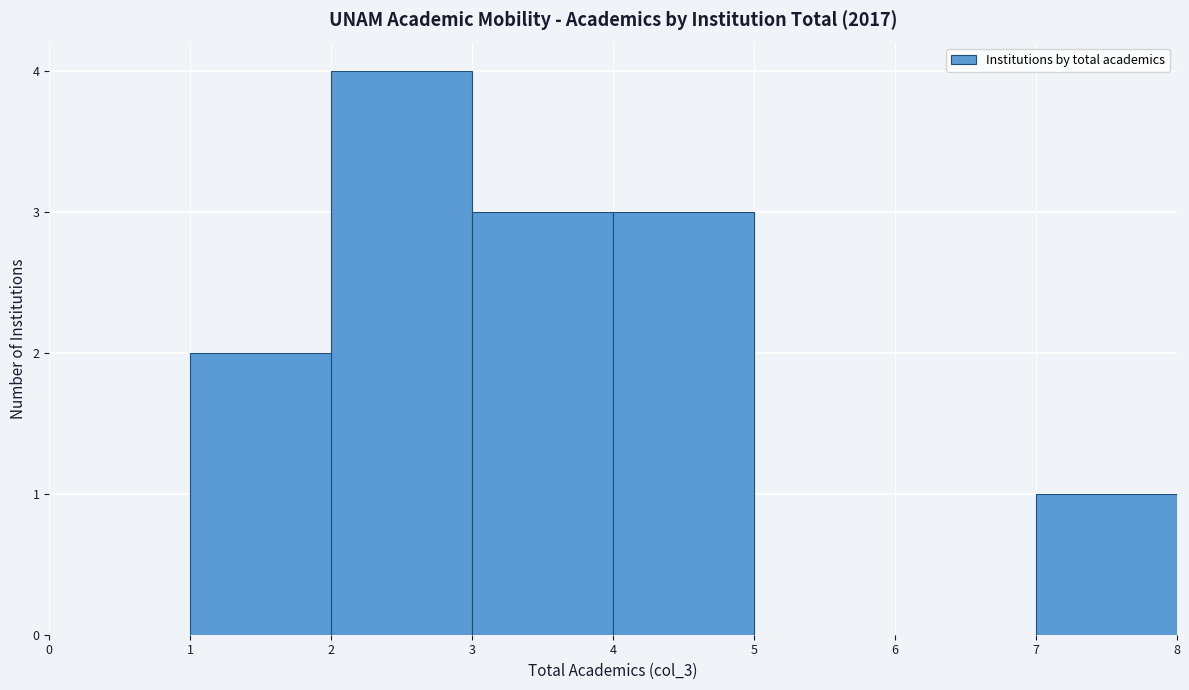

What is the height of the bar covering 7 to 8 on the x-axis? The values are not printed on the chart, so give them approximately, as read against the axis.

1